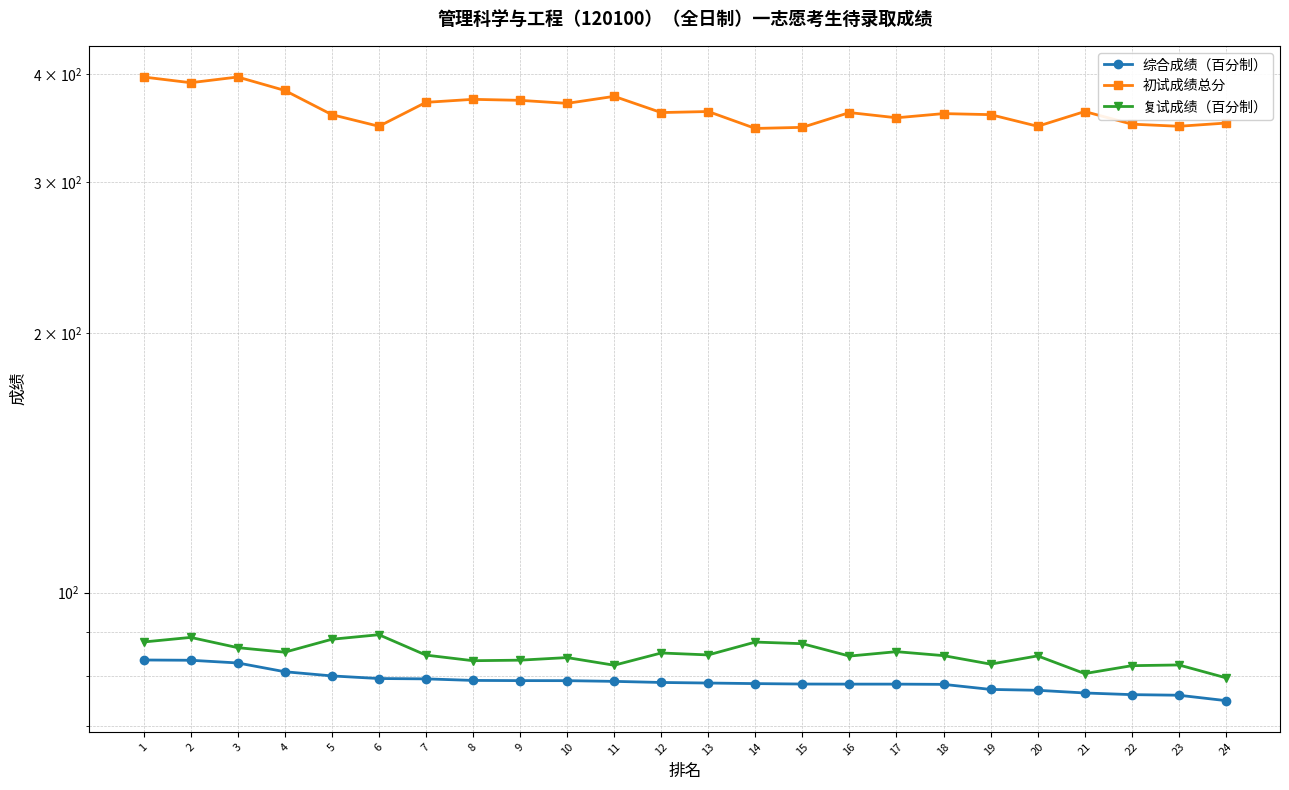

True or false: 初试成绩总分 has more than 0 points higher than both neighbors.

True